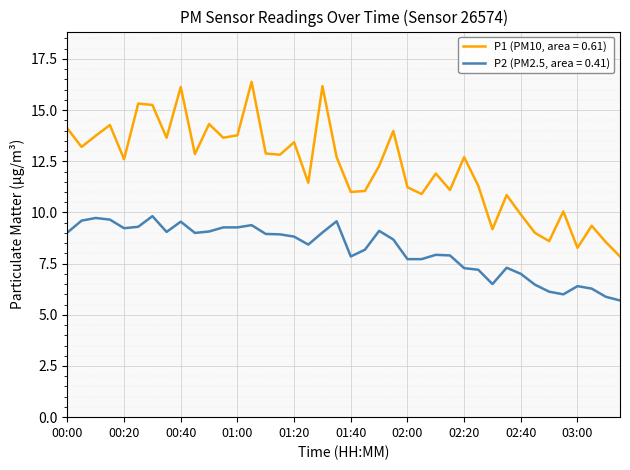

List the series in order of their peak value, highest first.

P1 (PM10, area = 0.61), P2 (PM2.5, area = 0.41)